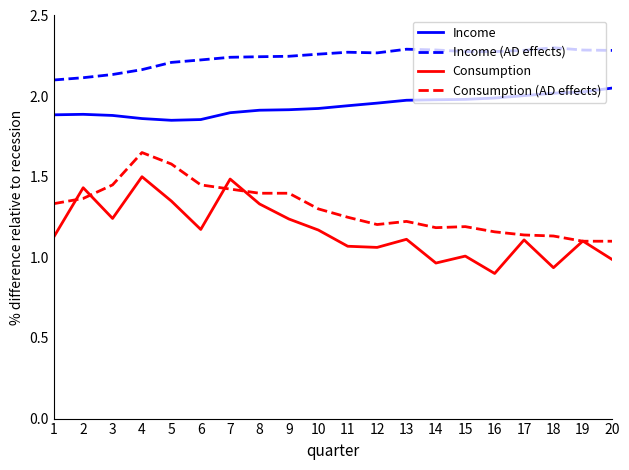

What is the difference between the highest and lowest values at 4?

0.7